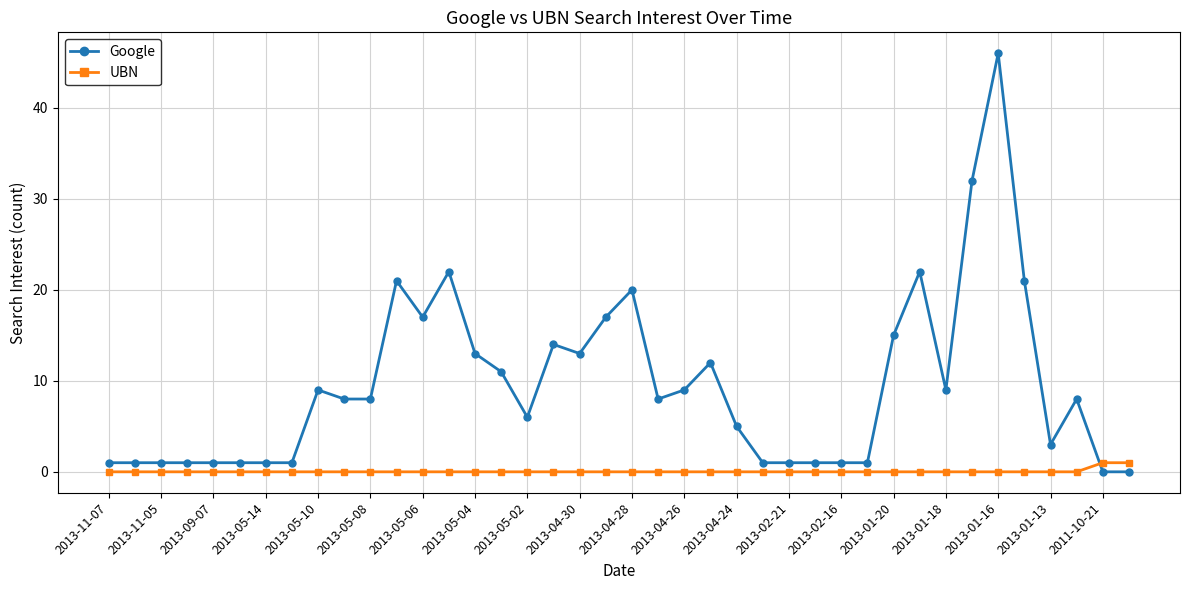

At how many categories does at least one series exceed 18?

7